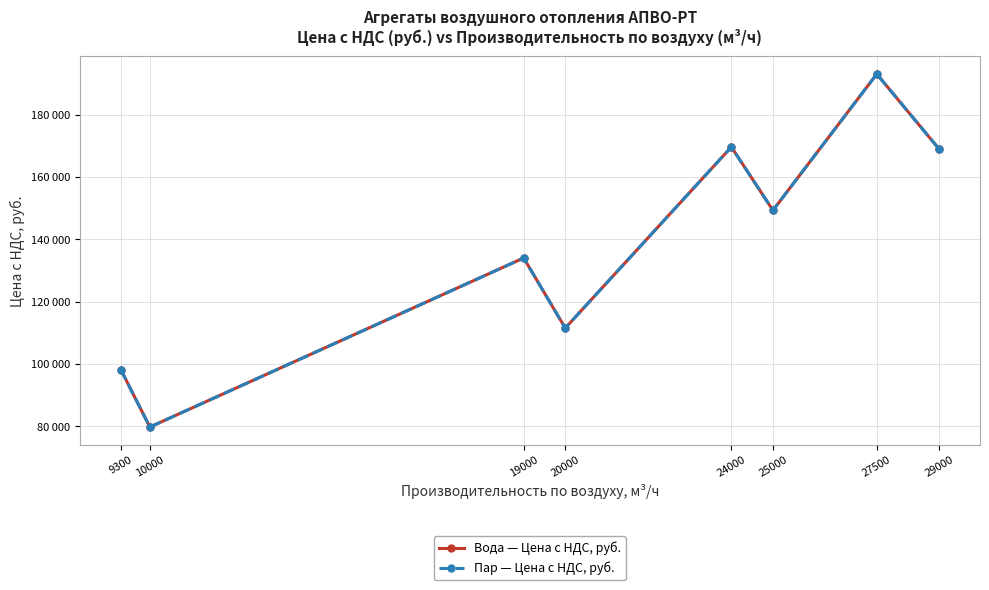

Which category has the lowest value across all series?

10000